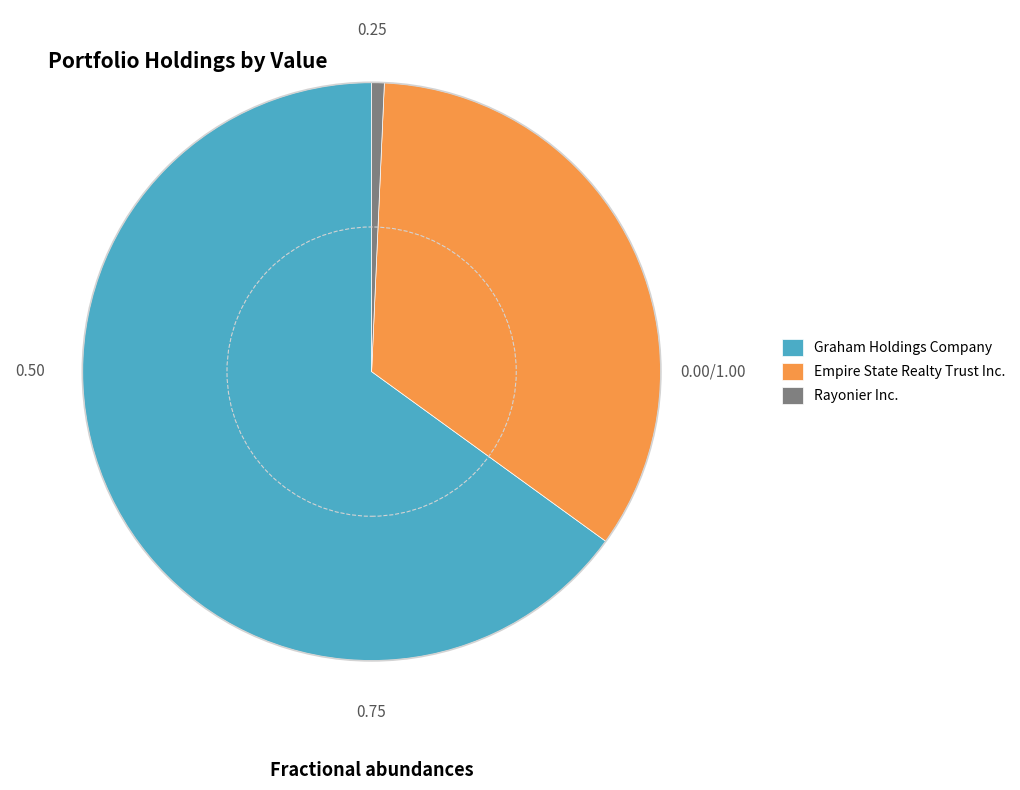

What is the smallest slice in the pie chart?

Rayonier Inc.